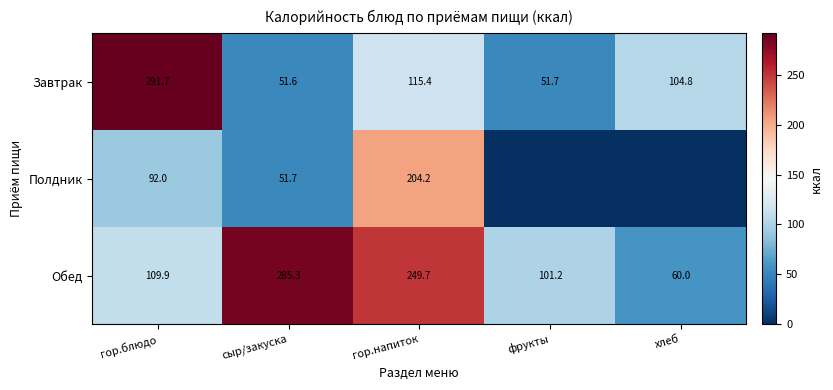

At which label is Обед closest to 172?

гор.блюдо